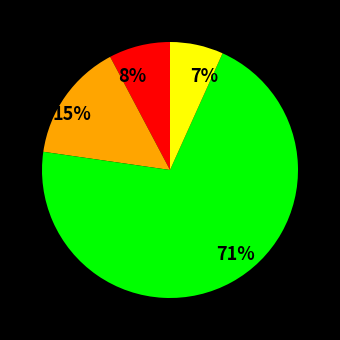

To the nearest percent, what percentage of the pie is 15%?

15%